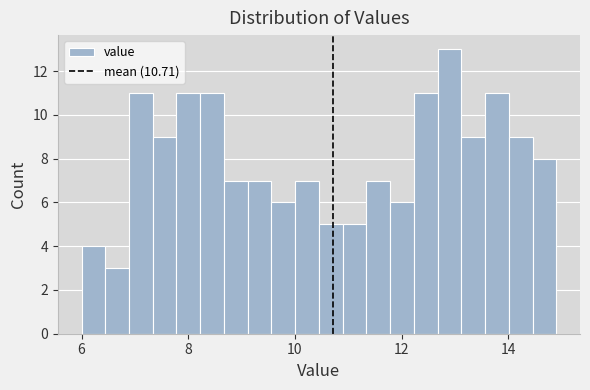

Around what value on the x-axis is the tallest bar? Give the approximate position of its centre, as read against the axis.

12.8